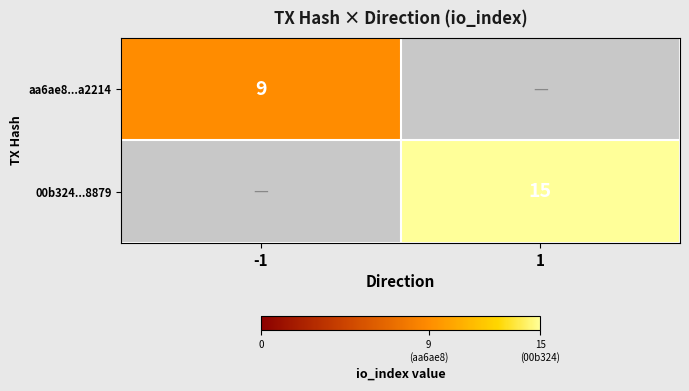

Is it true that 00b324...8879 equals 3 at 1?

False